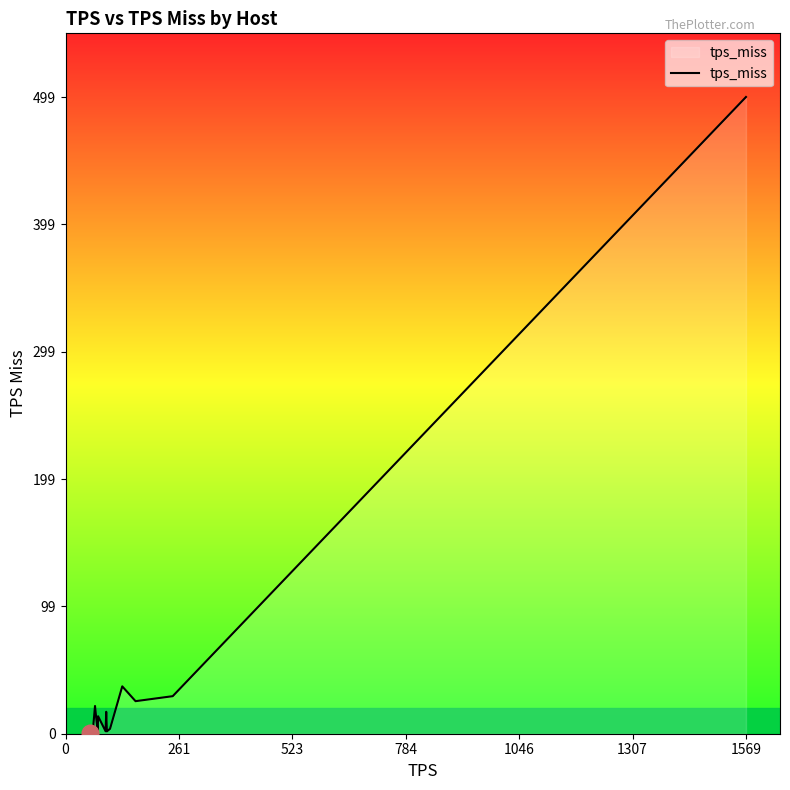

What is the difference between the maximum and minimum values?

498.9